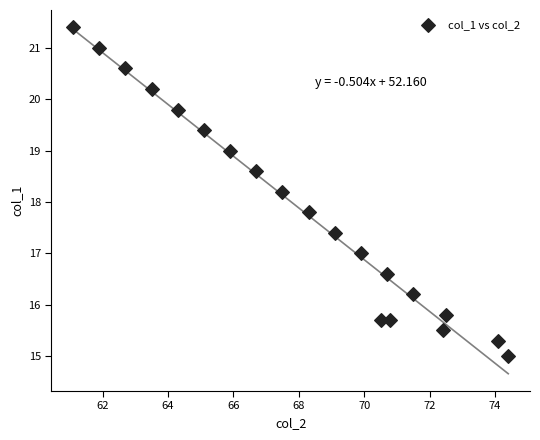

What is the range of Y values (max minus min)?

6.4